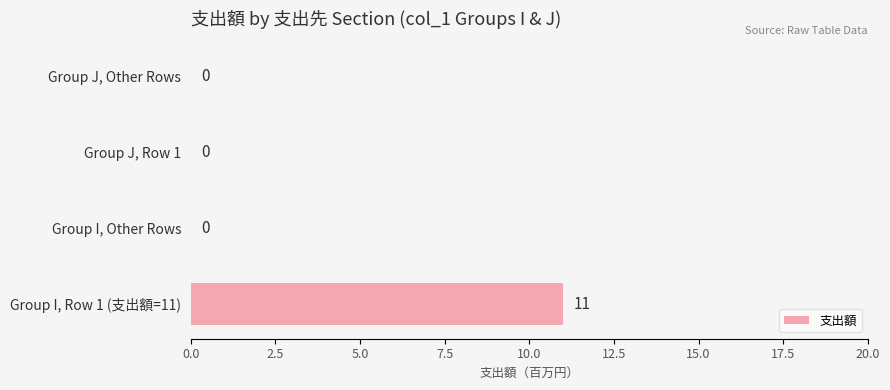

Reading bottom to top, list all the values displayed in this chart.

Group I, Row 1 (支出額=11)=11	Group I, Other Rows=0	Group J, Row 1=0	Group J, Other Rows=0